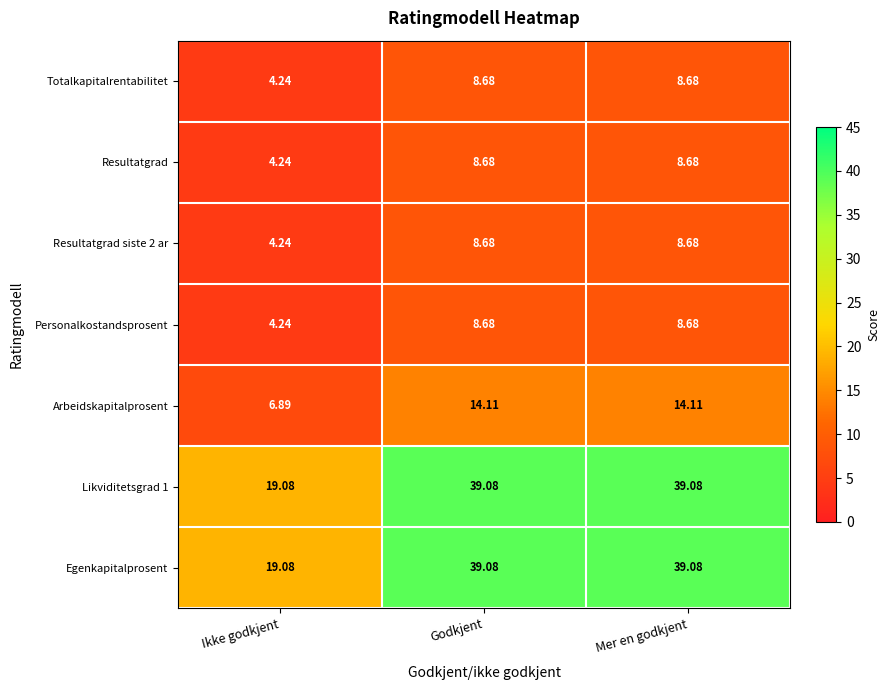

At which label is Resultatgrad siste 2 ar closest to 6?

Ikke godkjent